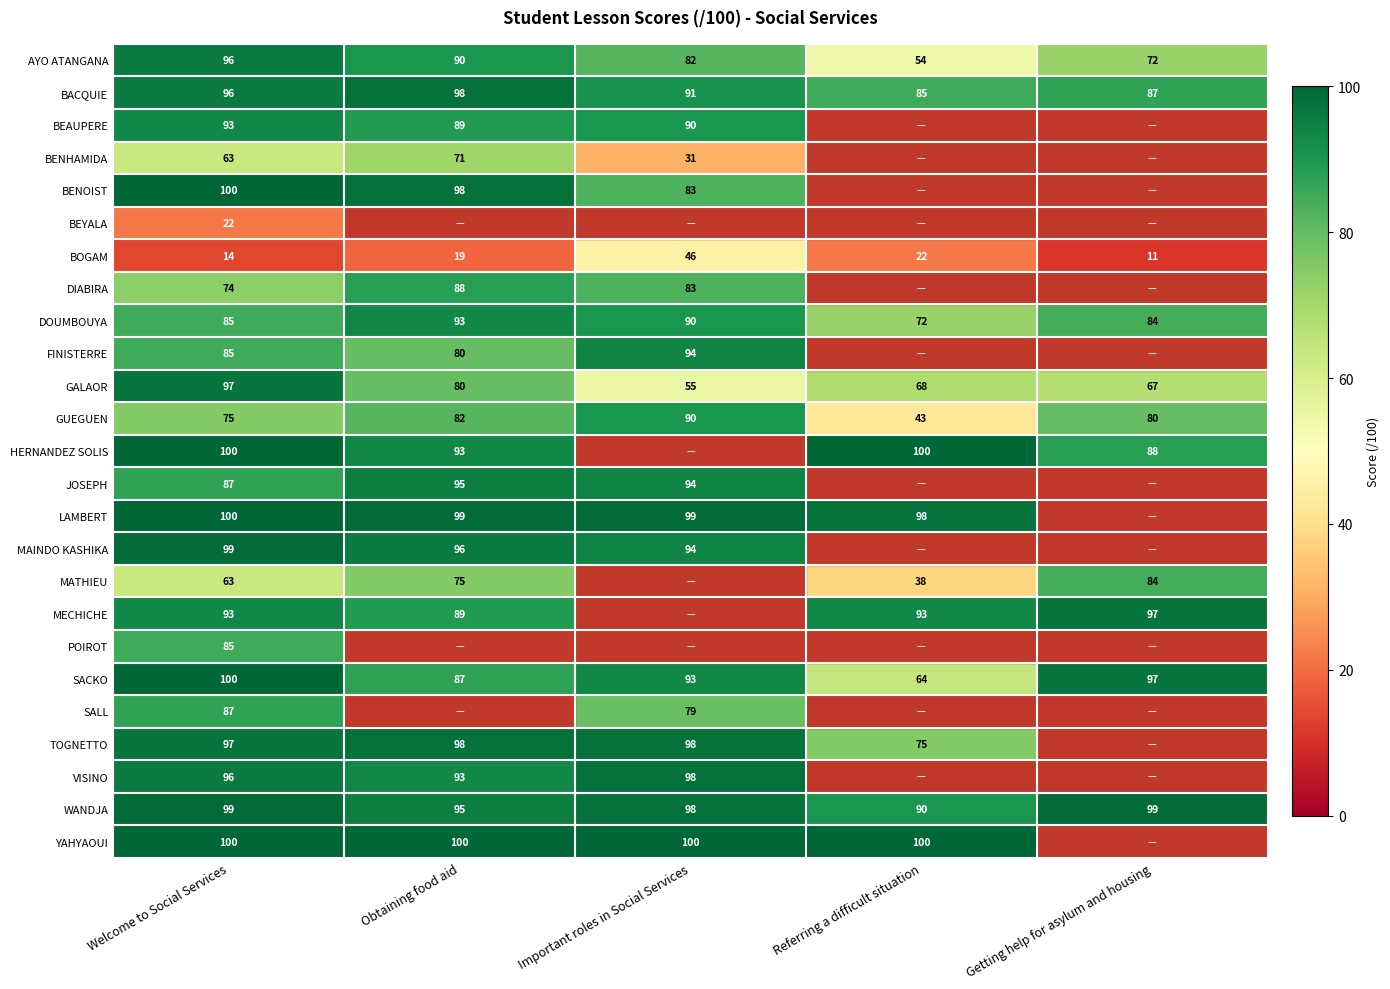

How many distinct data groups are displayed?

25